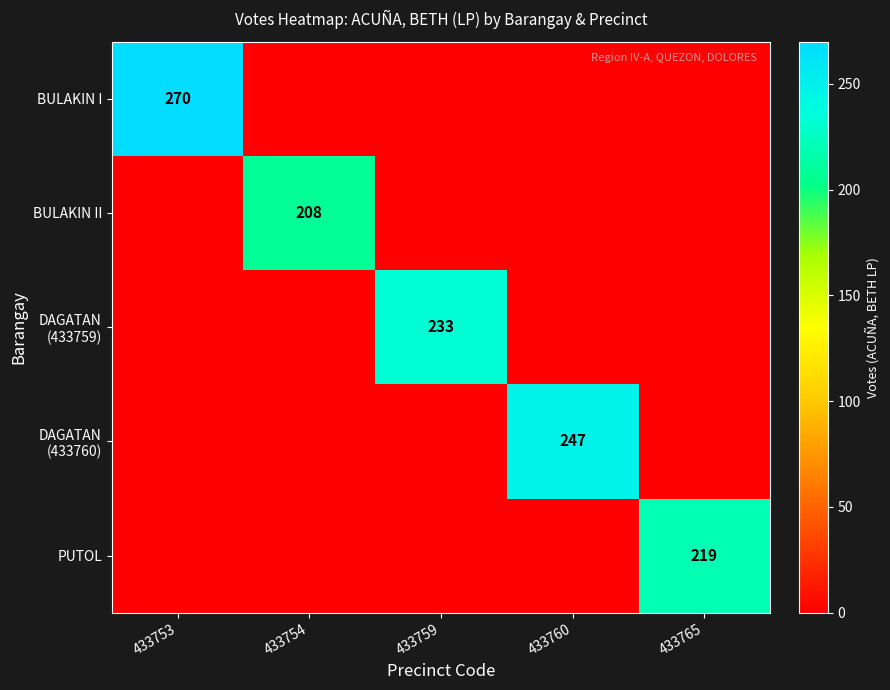

Rank the series by their maximum value, from lowest to highest.

BULAKIN II, PUTOL, DAGATAN (433759), DAGATAN (433760), BULAKIN I